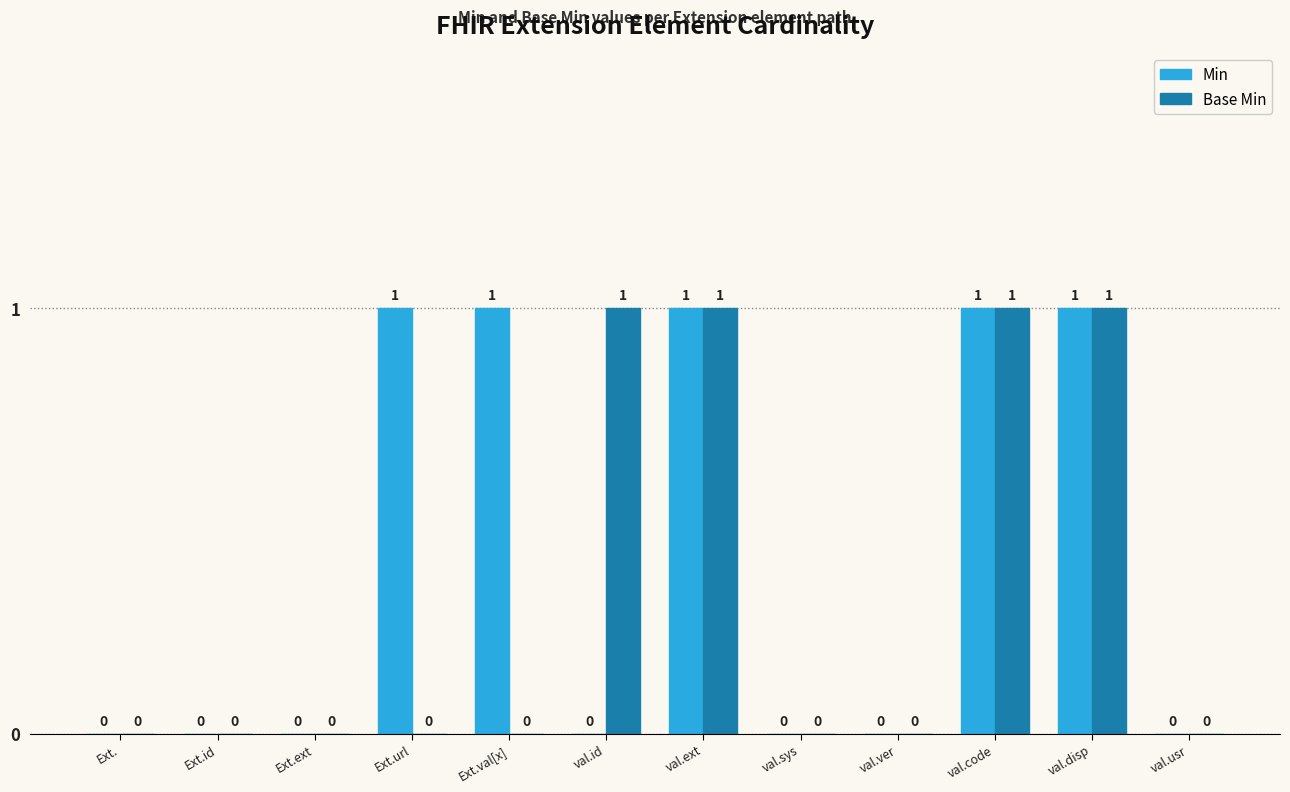

The Base Min series shows 2 at val.id. True or false?

False